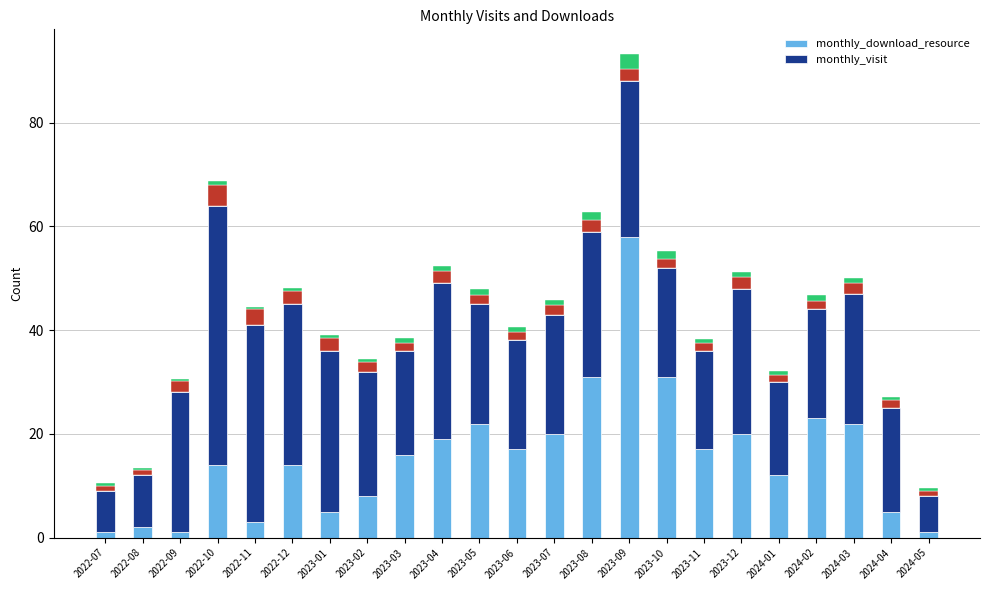

Where is monthly_visit nearest to the value 28?

2023-08